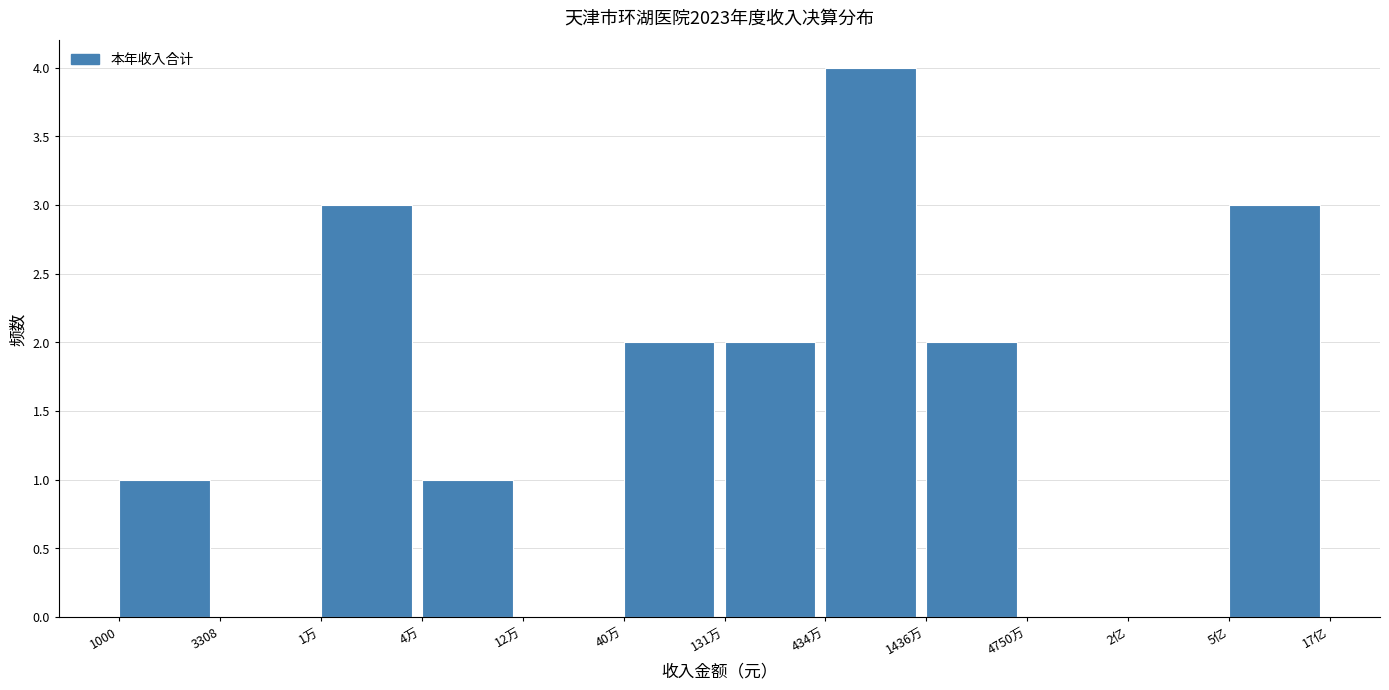

Reading right to left, extract all data points from this chart.

5亿=3	2亿=0	4750万=0	1436万=2	434万=4	131万=2	40万=2	12万=0	4万=1	1万=3	3308=0	1000=1